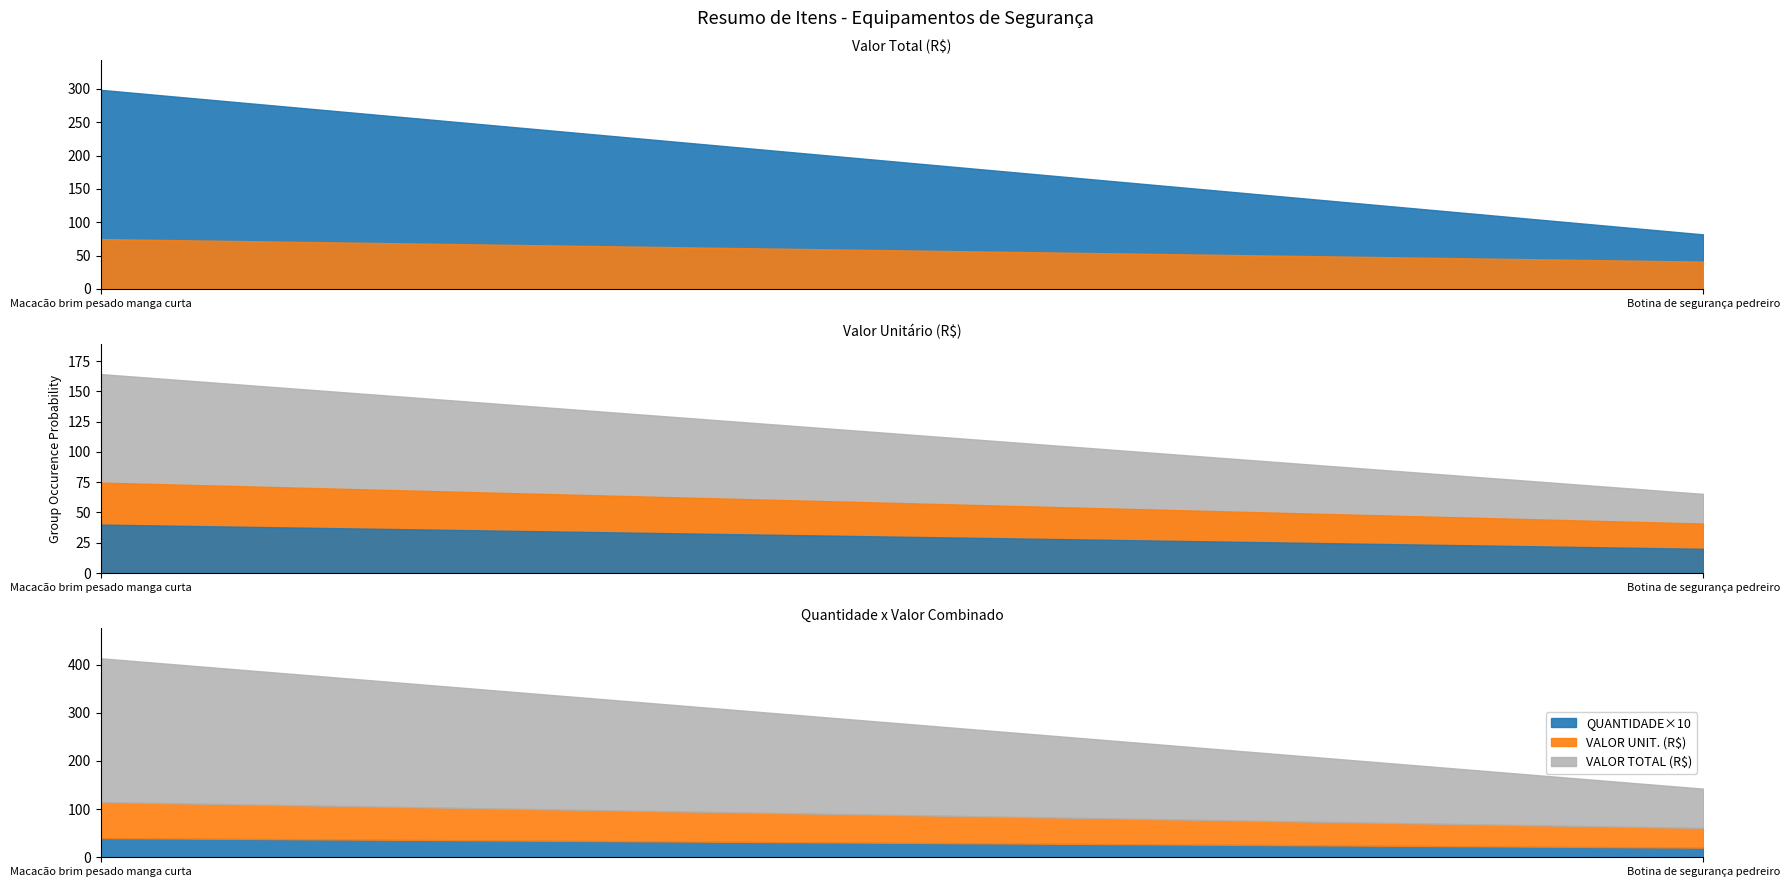

Which series changed the most between Macacão brim pesado manga curta and Botina de segurança pedreiro?

VALOR TOTAL (R$)